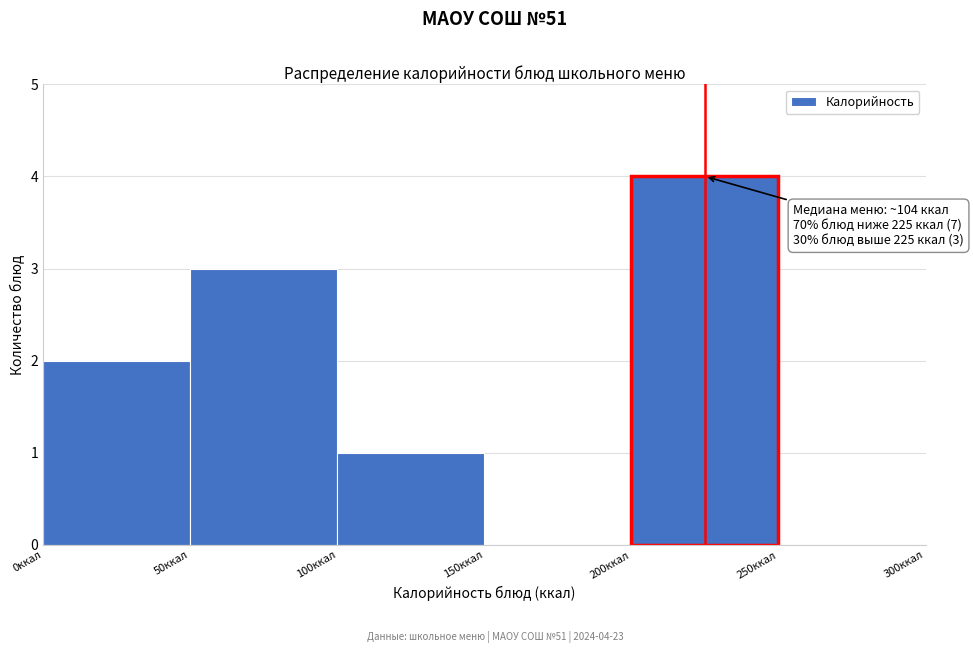

Which range on the x-axis has the tallest bar?

200 to 250